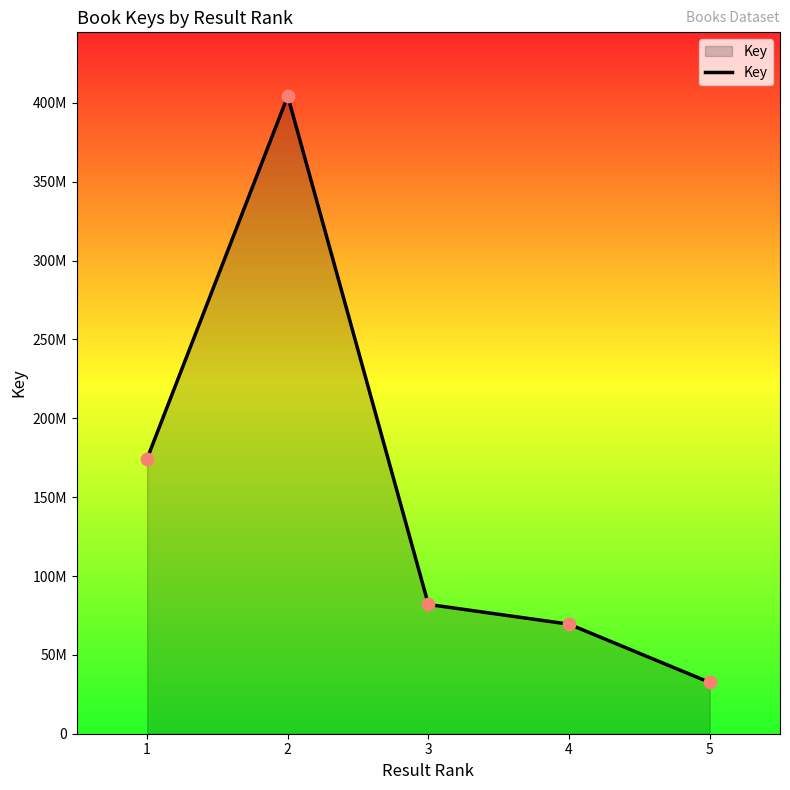

What is the ratio of the value at 2 to the value at 3?

4.9